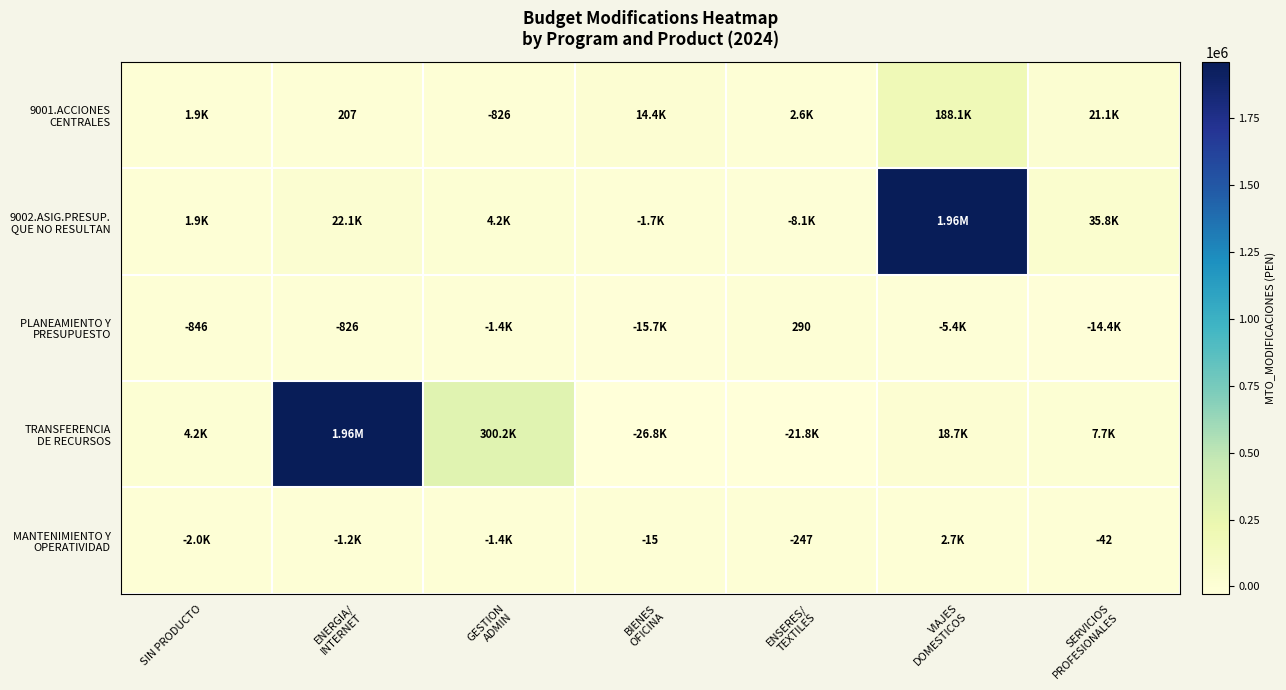

Which category has the lowest value across all series?

BIENES
OFICINA